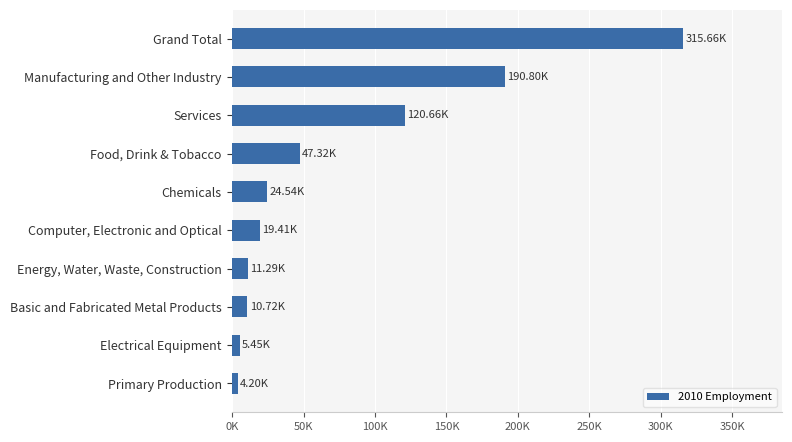

Are the bars horizontal?

Yes